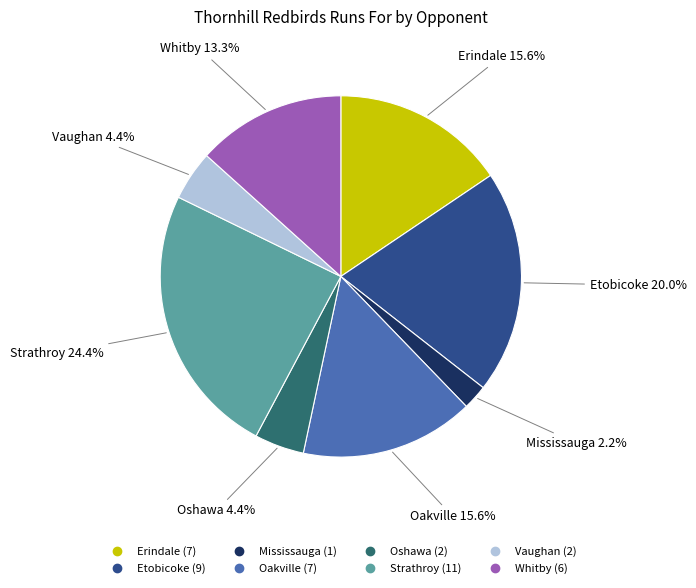

What percentage is the Oakville slice, to the nearest percent?

16%